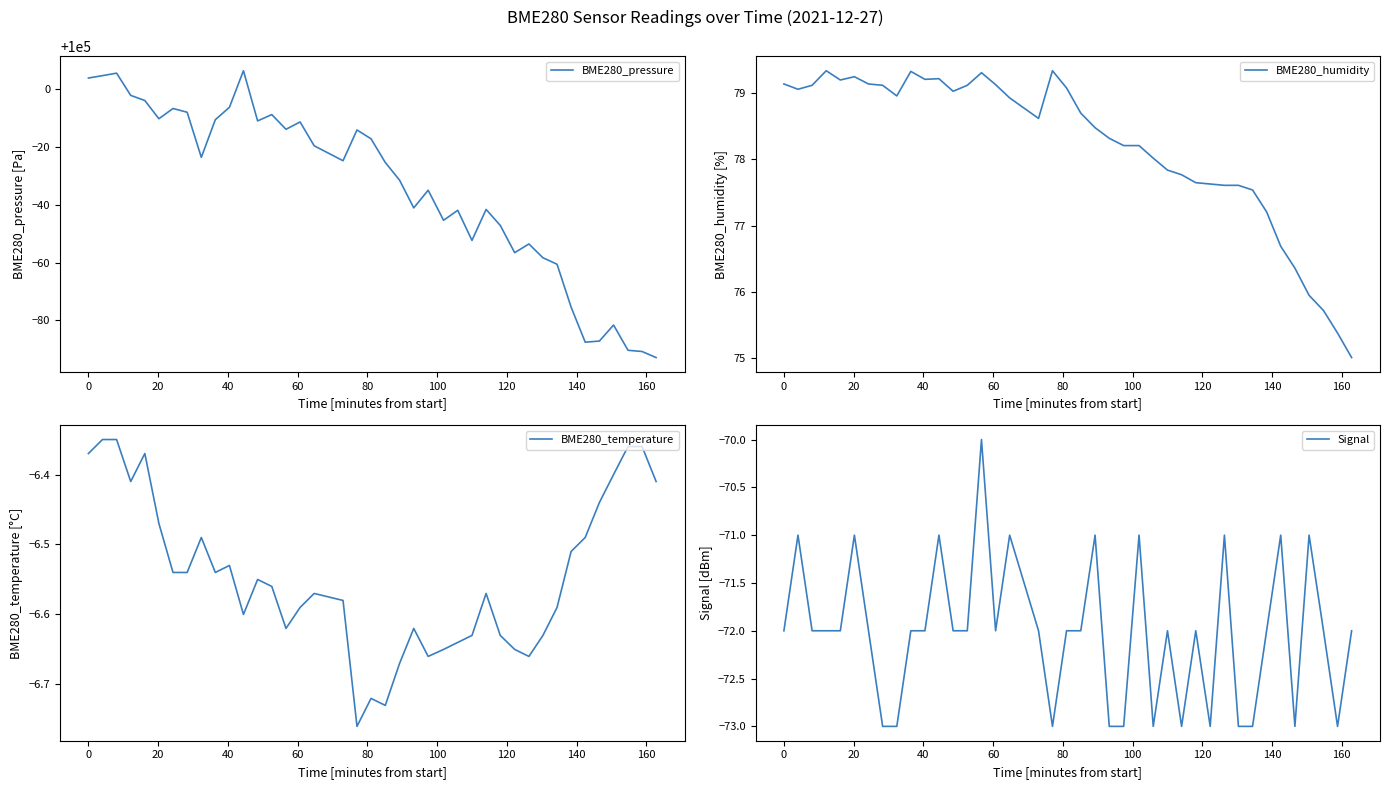

What is the maximum value for BME280_pressure?

100006.3